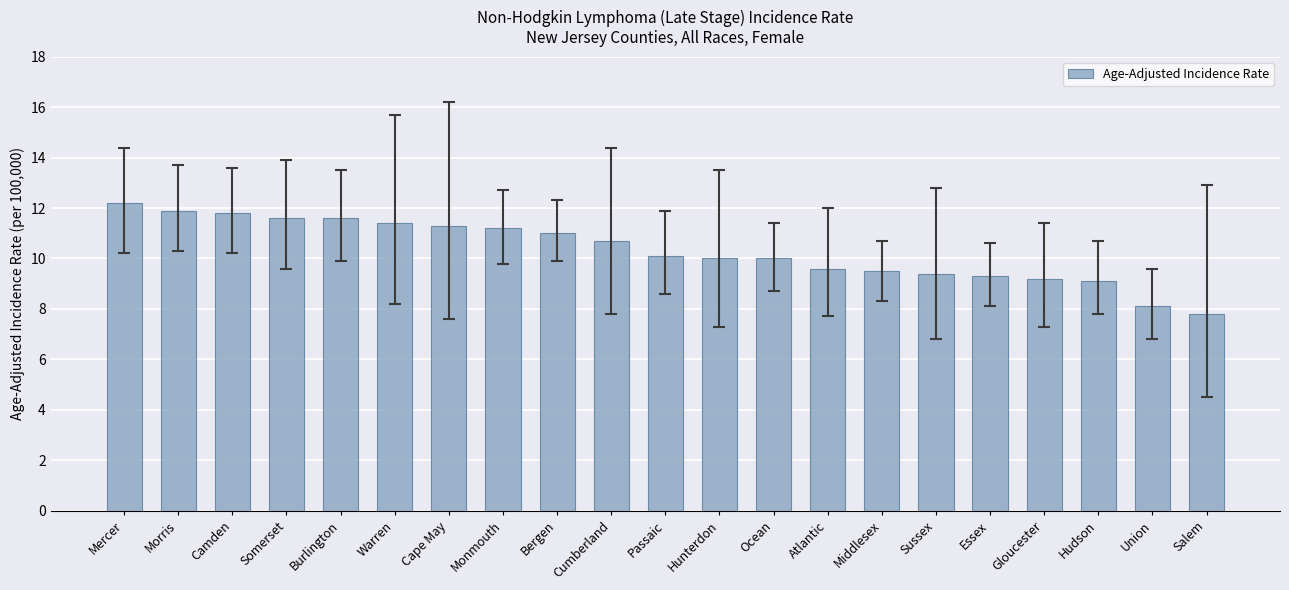

What is the minimum value shown in the chart?

7.8